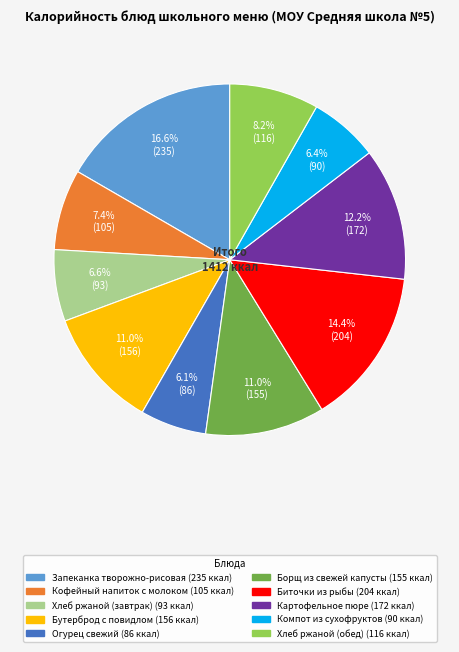

True or false: Хлеб ржаной (обед) accounts for 14% of the total.

False